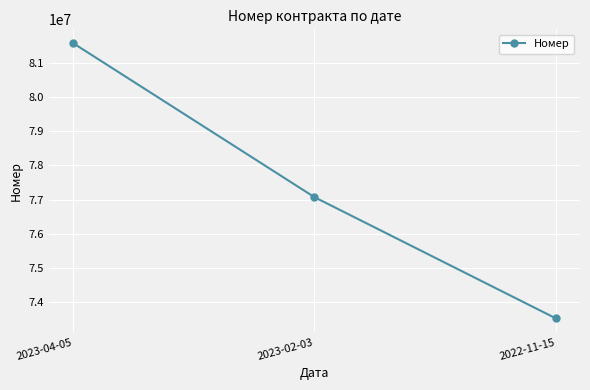

Read the value at 2022-11-15.

73525216